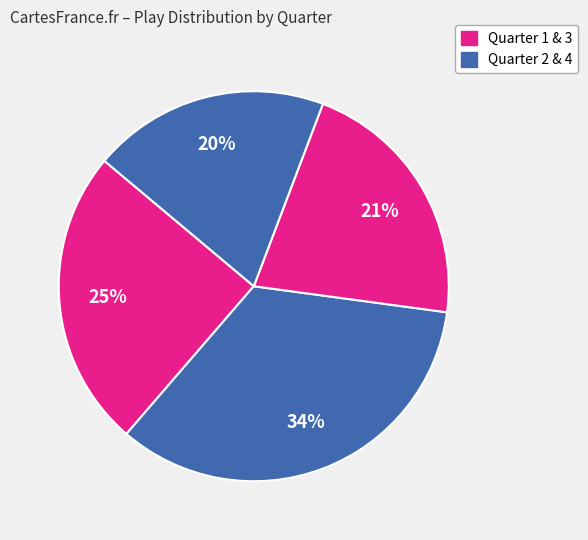

Which category has the smallest portion of the pie?

Quarter 4